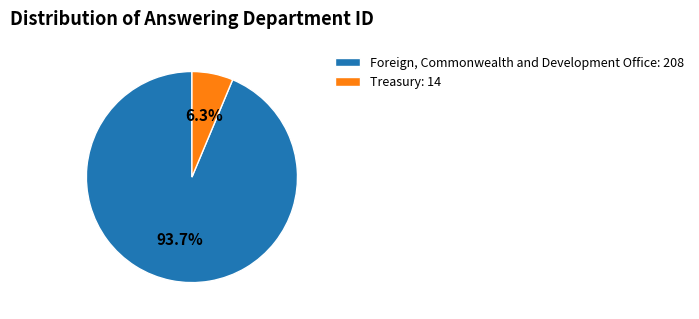

What is the total percentage of Treasury and Foreign, Commonwealth and Development Office?

100.0%